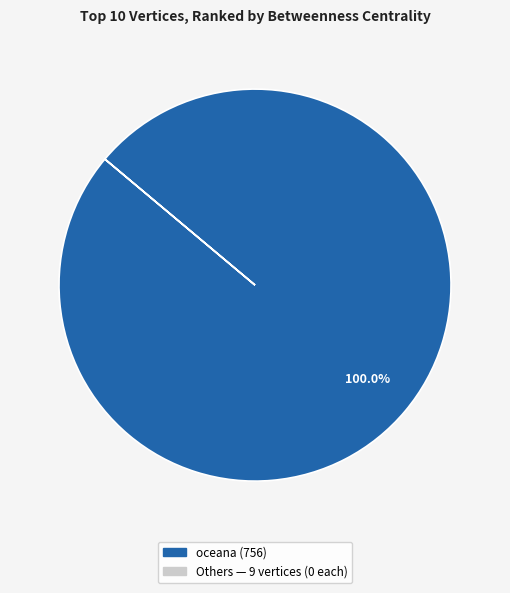

Is there a majority slice in this chart?

Yes